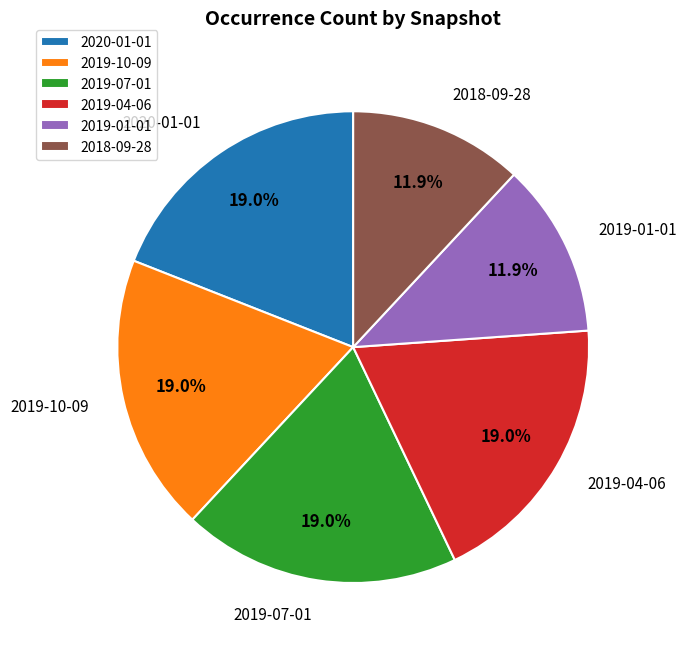

What is the ratio of the value at 2019-07-01 to the value at 2020-01-01?

1.0